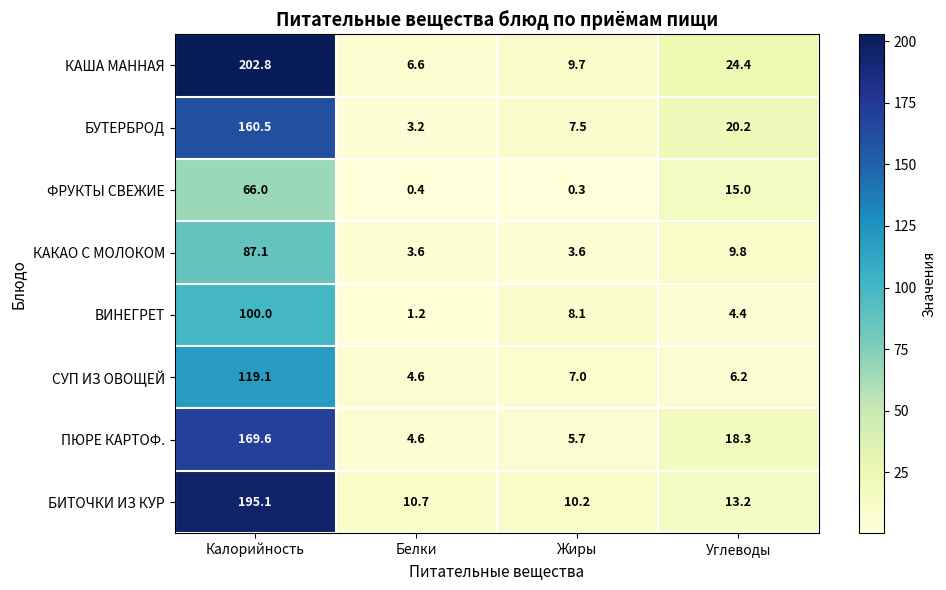

The ПЮРЕ КАРТОФ. series shows 1.3 at Белки. True or false?

False